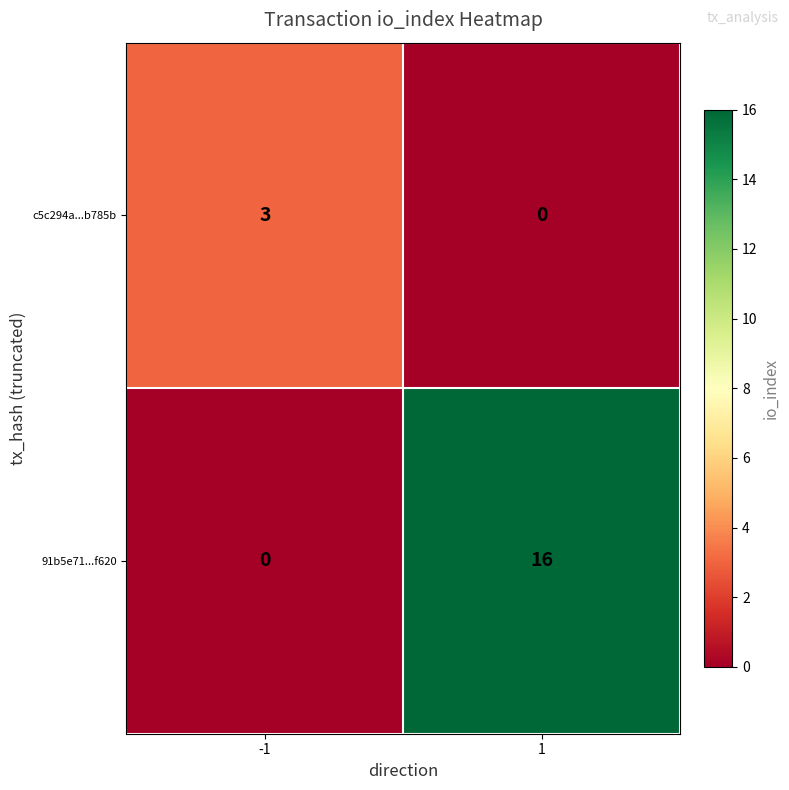

At which category is the sum across all series the highest?

1